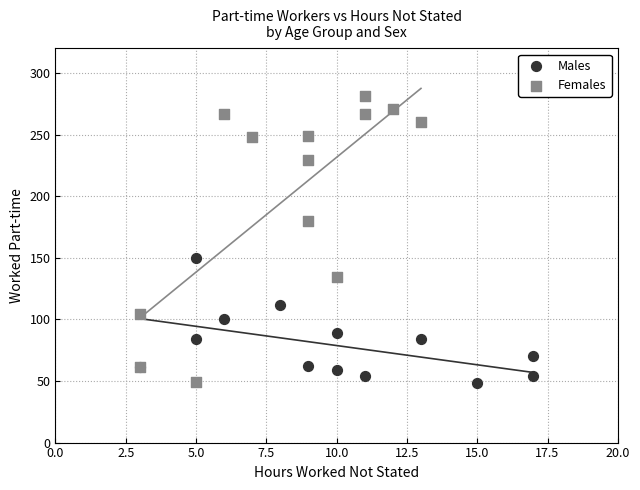

Which series has the largest Y range (max minus min)?

Females